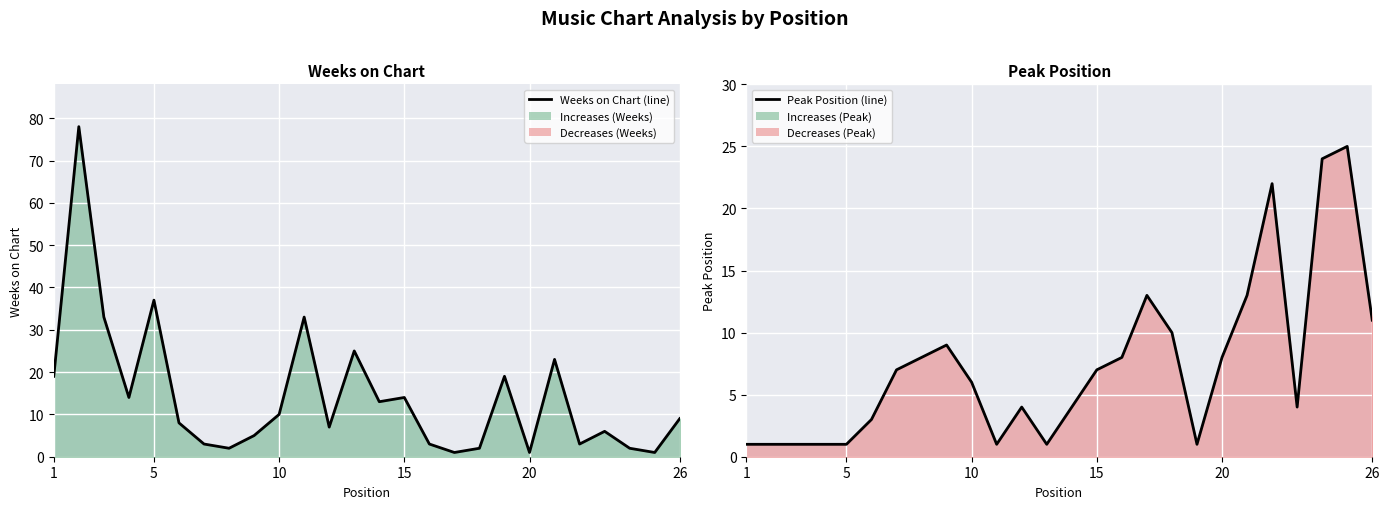

What is the sum of all Weeks on Chart (line) values?

371